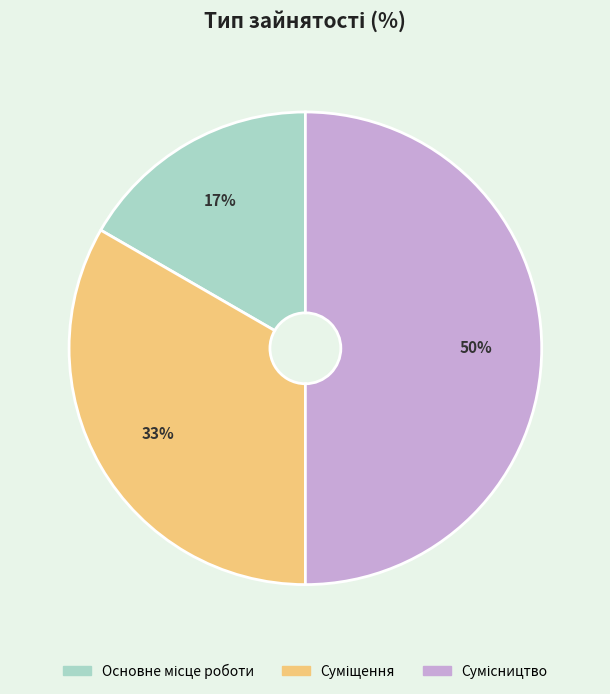

To the nearest percent, what is the average slice percentage?

33%